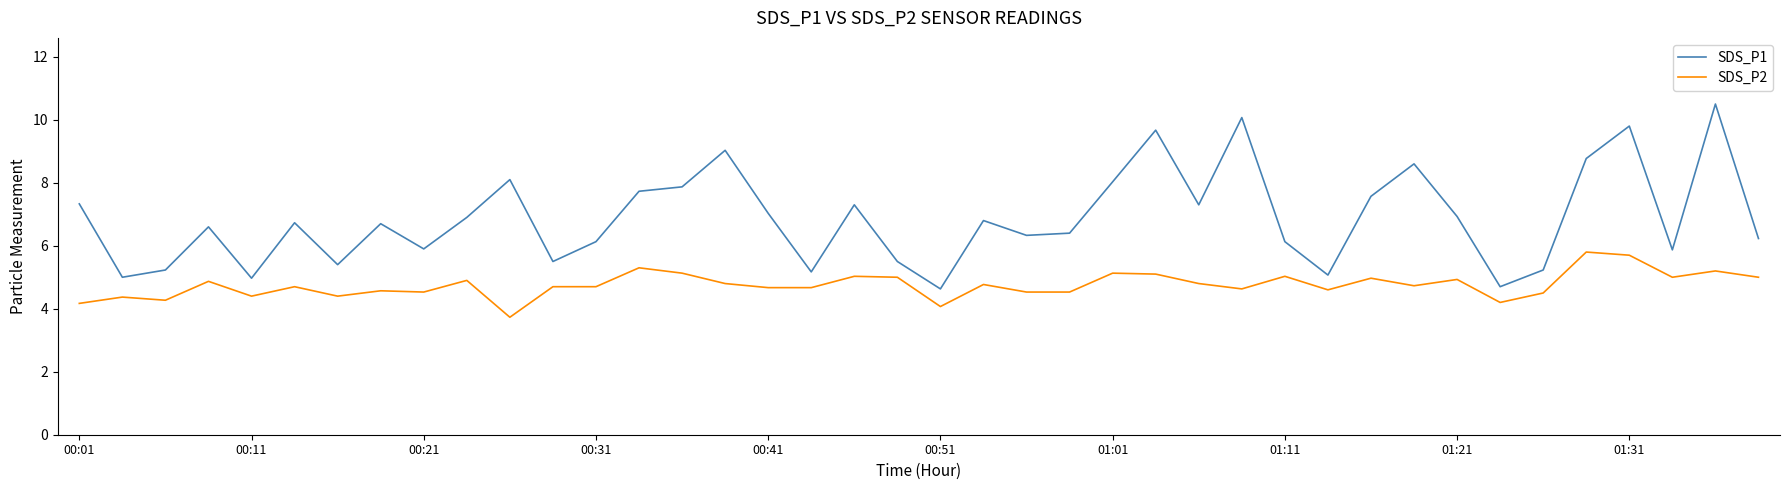

Which series has the largest total across all categories?

SDS_P1